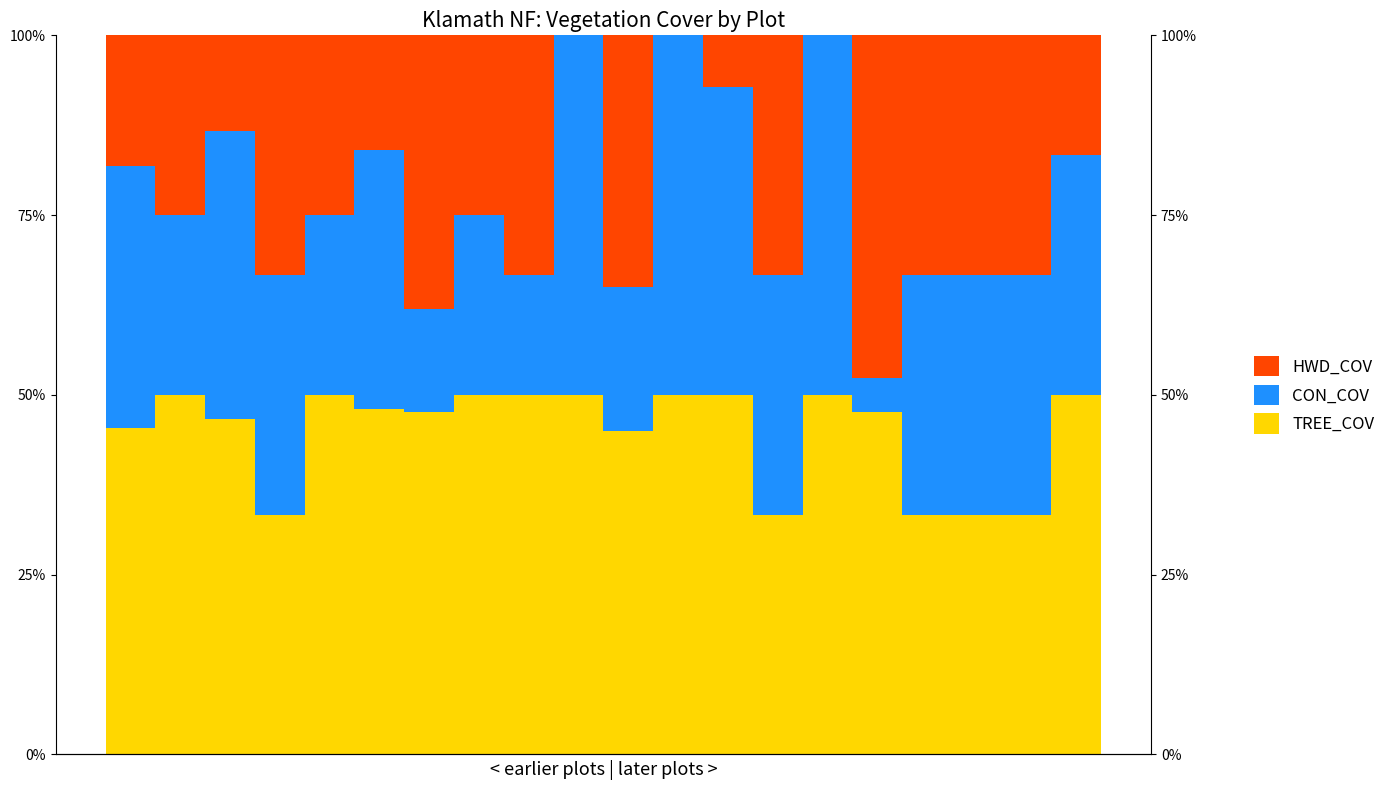

Which series has the widest spread of values?

HWD_COV